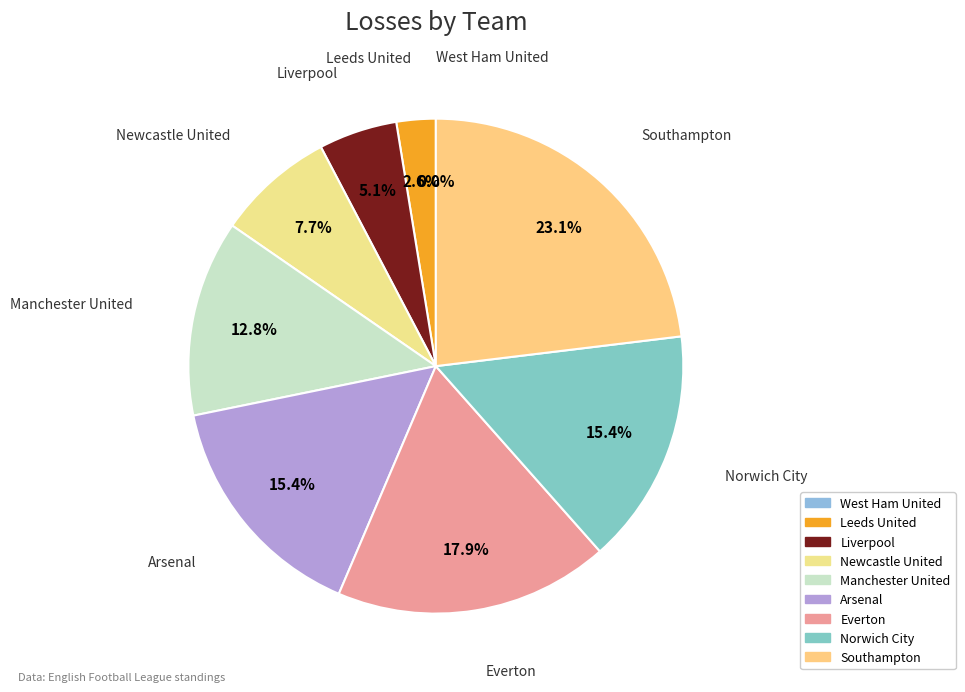

What is the change in value from Leeds United to Arsenal?

+5